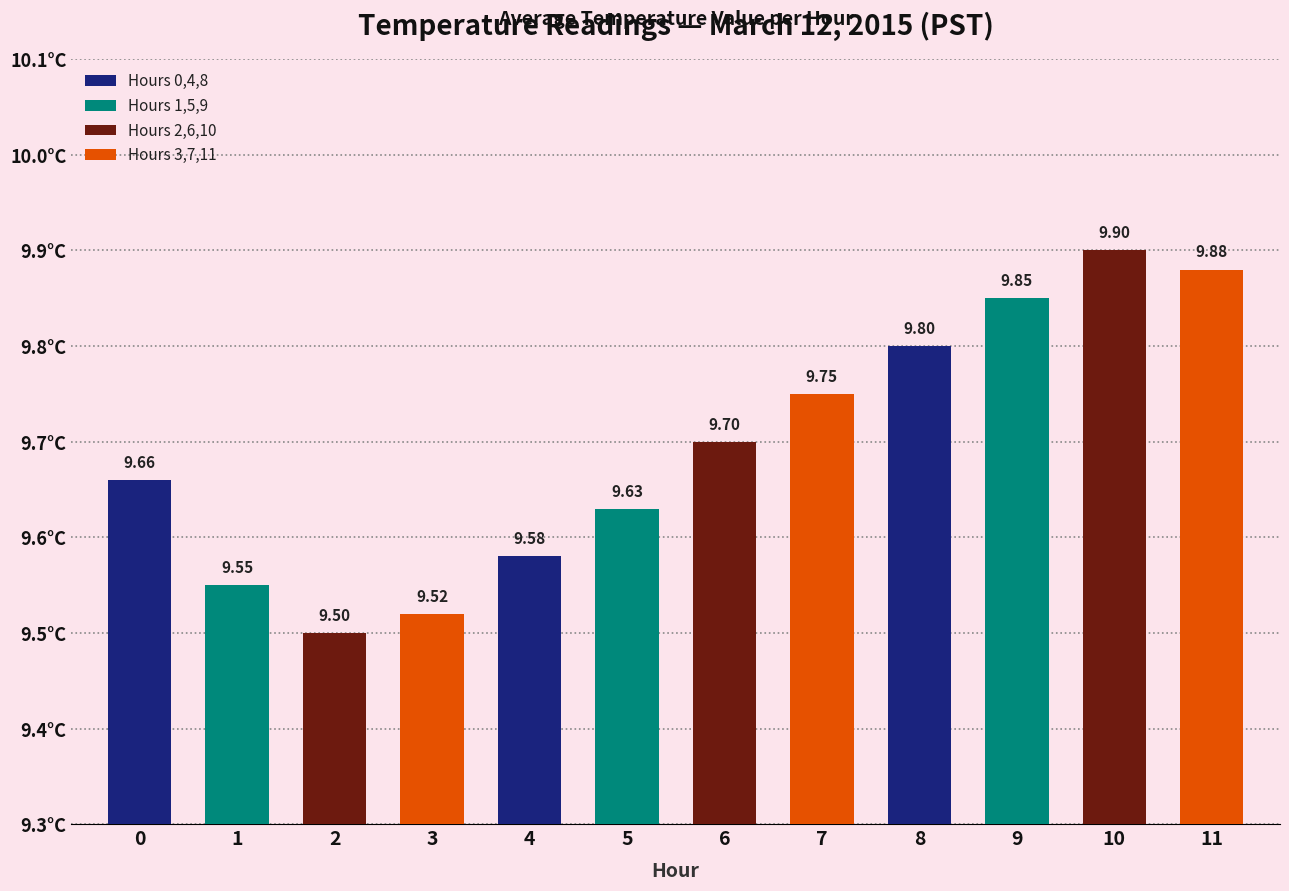

Approximately how many times larger is the value at 11 compared to 7?

1.0